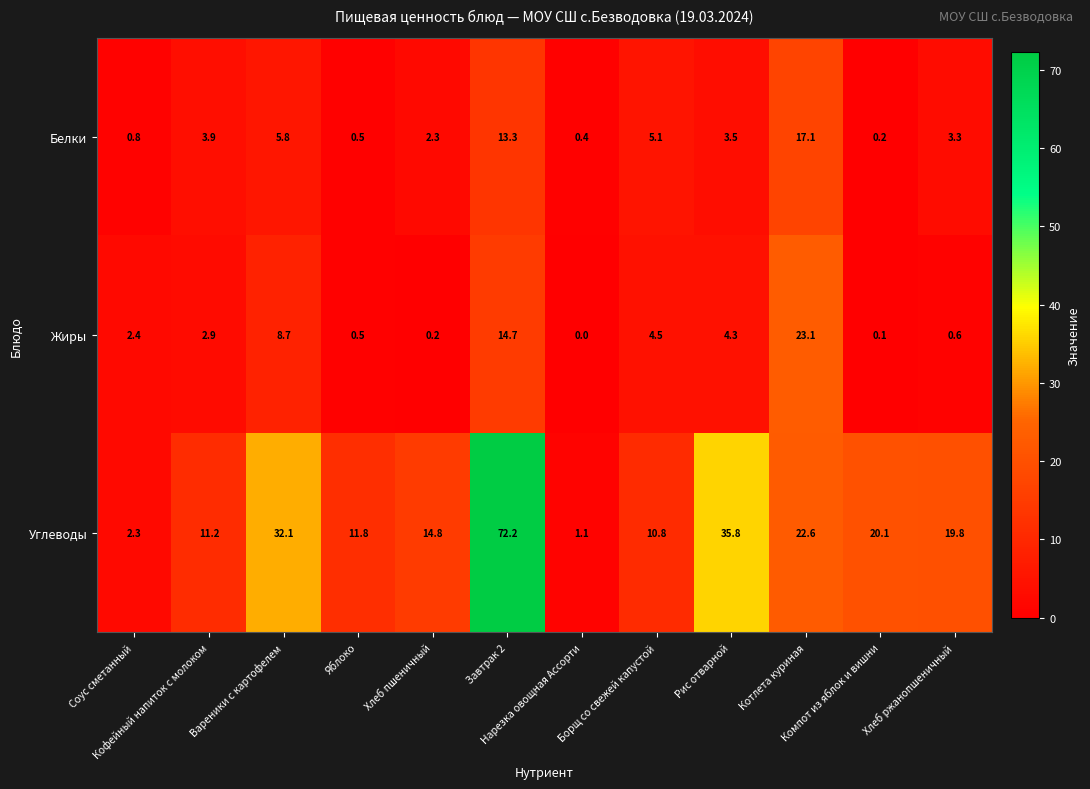

Between Соус сметанный and Хлеб ржанопшеничный, which series saw the biggest shift?

Углеводы